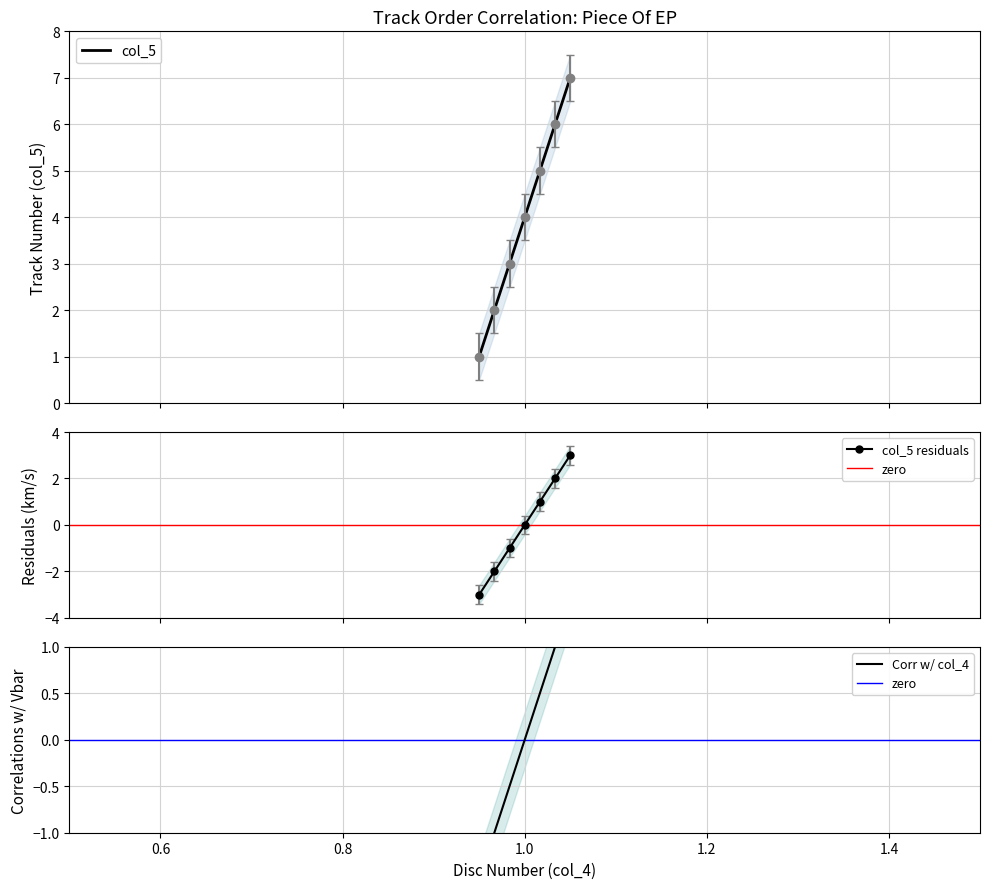

True or false: there are more than 0 points higher than both neighbors.

False